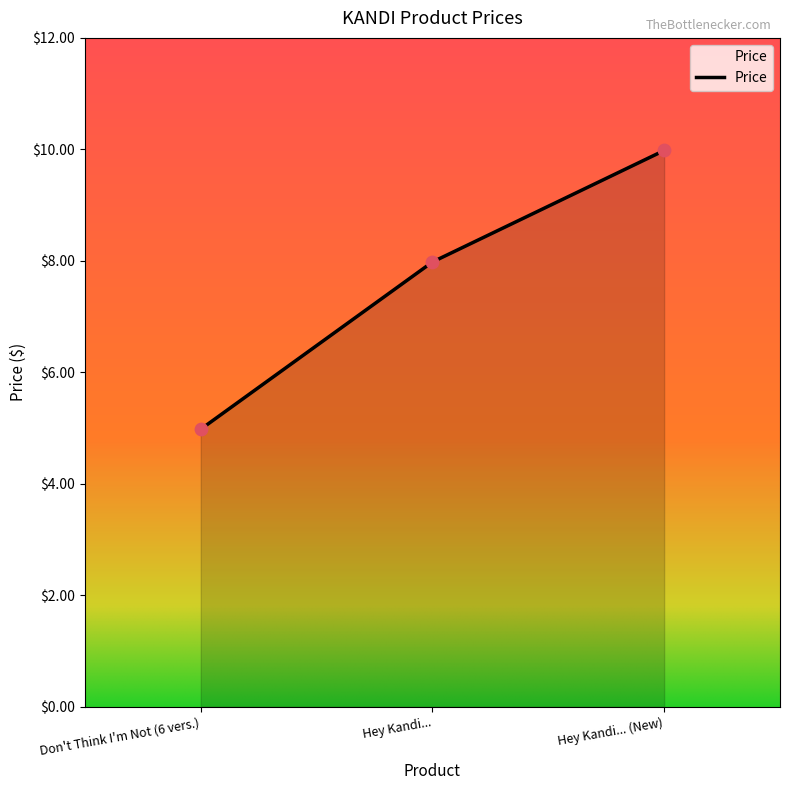

Approximately how many times larger is the value at Hey Kandi... (New) compared to Don't Think I'm Not (6 vers.)?

2.0